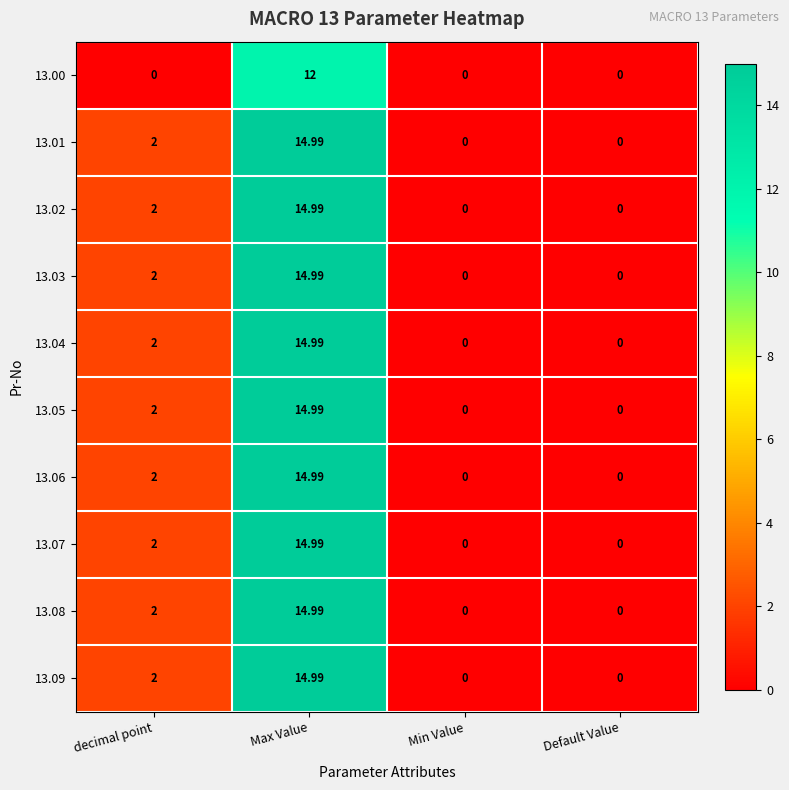

At which label does 13.04 reach its peak?

Max Value